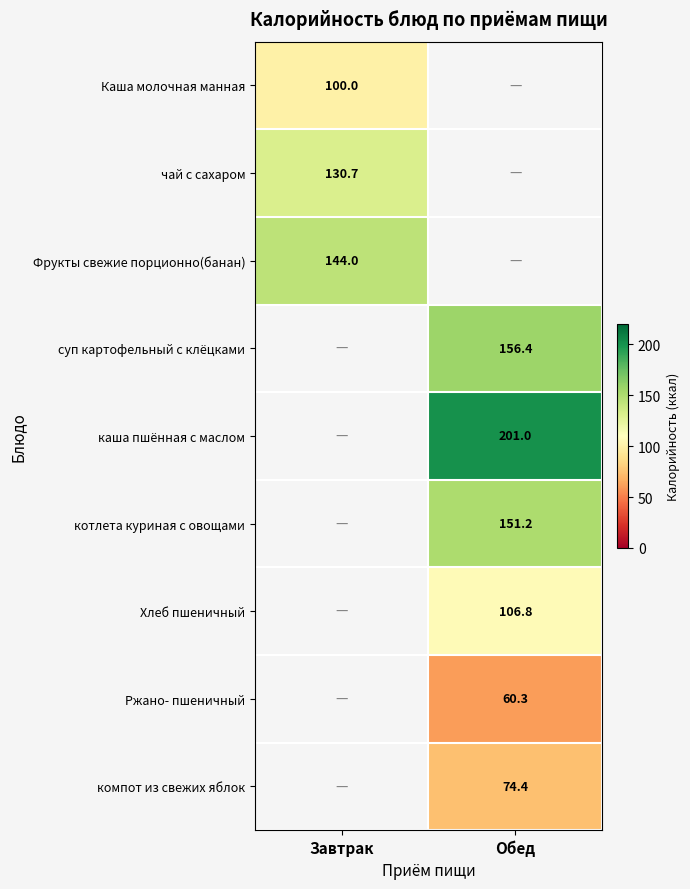

At how many categories does at least one series exceed 118?

2